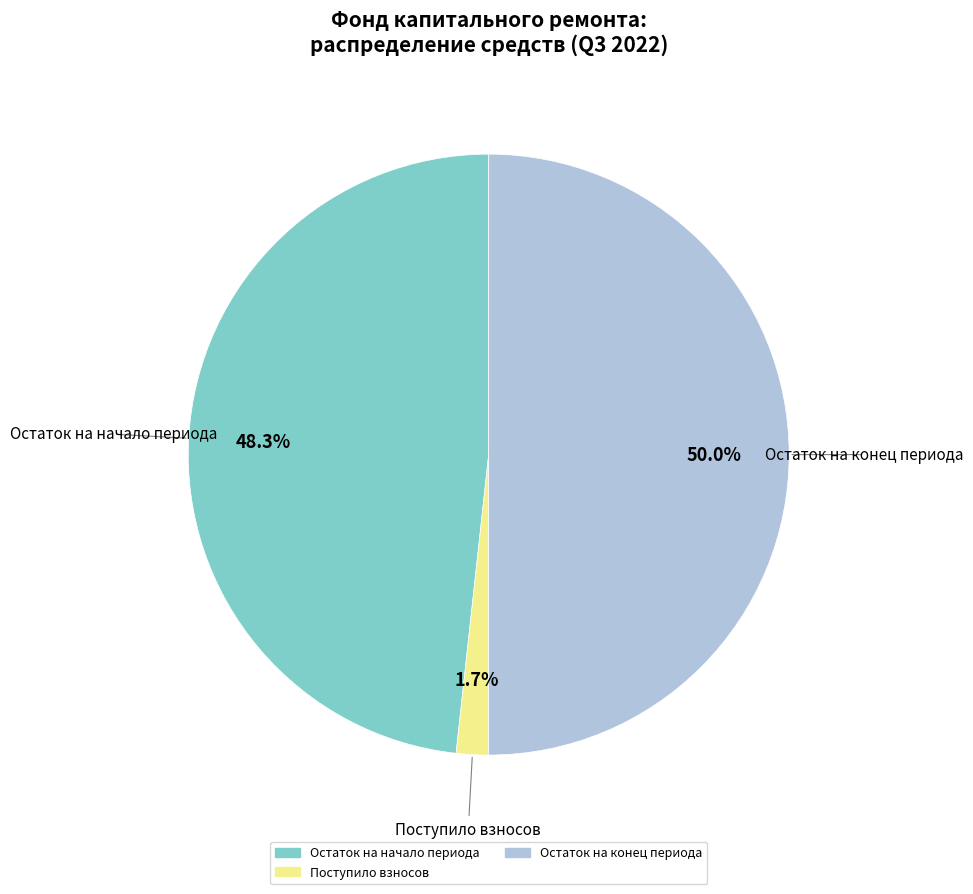

How many segments does this pie chart have?

3